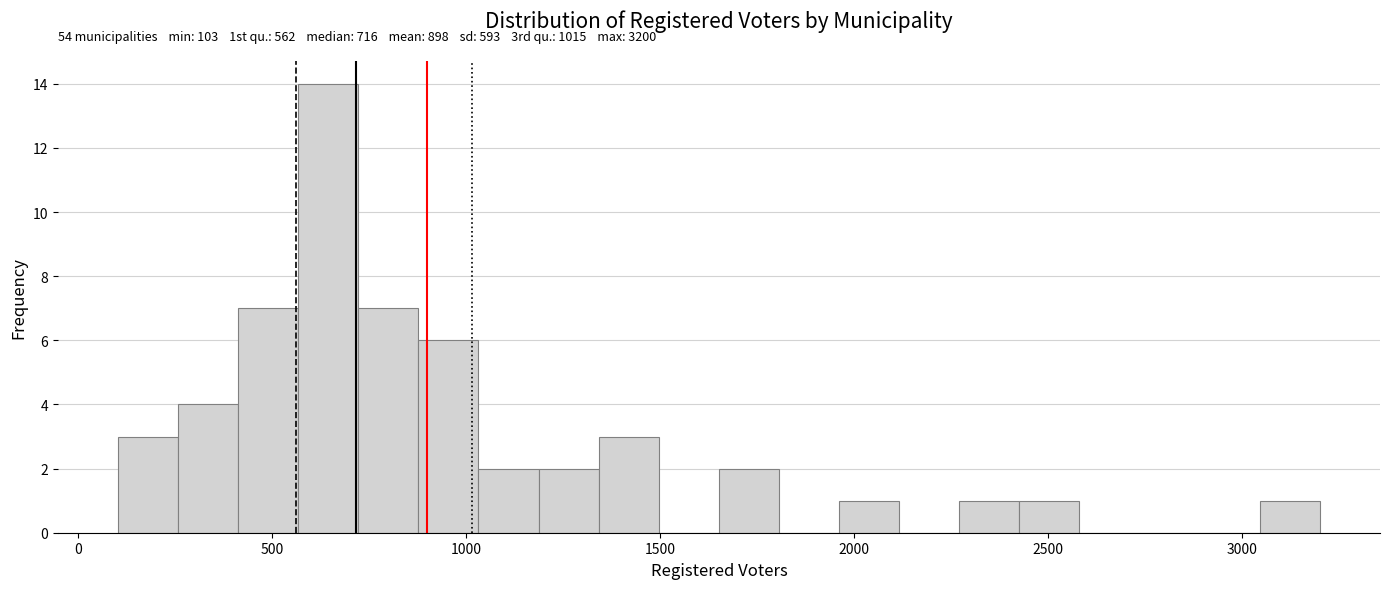

Read against the x-axis, roughly where is the centre of the tallest bar?

650